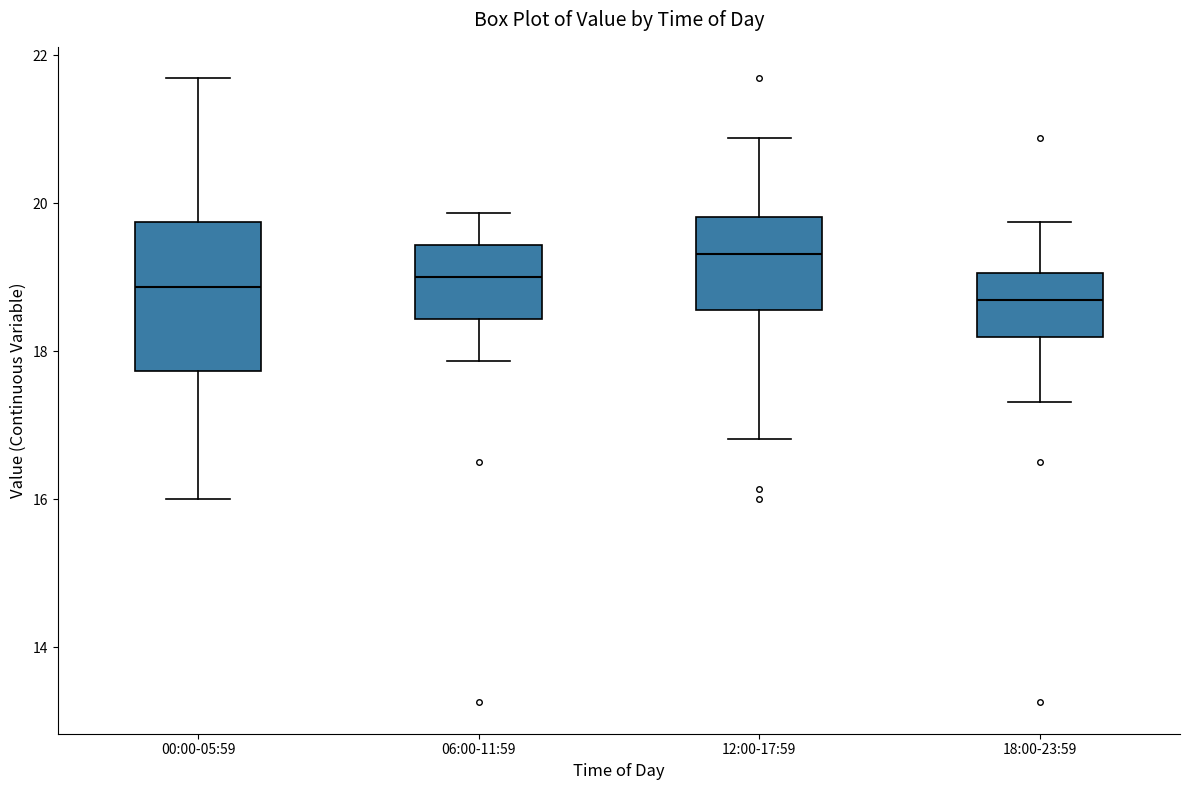

Reading left to right, read every box against the y-axis: the position of its median line, the range the box covers, and the ends of its whiskers. The values are not printed on the chart, so give them approximately, as read against the axis.

00:00-05:59: median 18.8, box 17.8 to 19.8, whiskers 16.0 to 21.6
06:00-11:59: median 19.0, box 18.4 to 19.4, whiskers 17.8 to 19.8
12:00-17:59: median 19.4, box 18.6 to 19.8, whiskers 16.8 to 20.8
18:00-23:59: median 18.6, box 18.2 to 19.0, whiskers 17.4 to 19.8